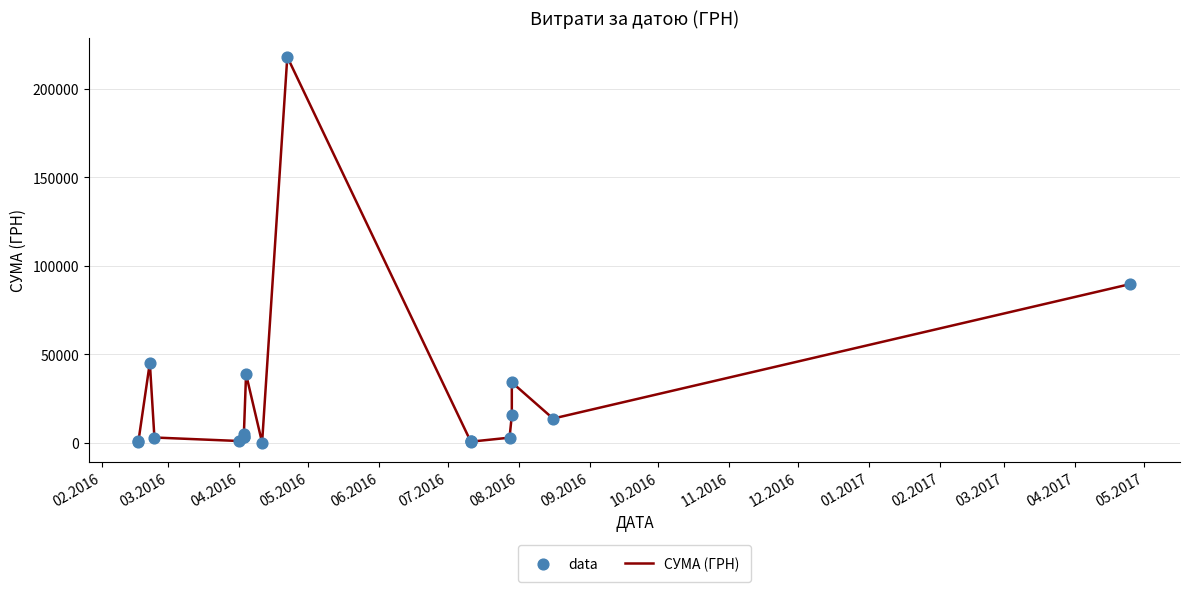

Is the value of СУМА (ГРН) at 02.2017 greater than the value of data at 03.2017?

Yes